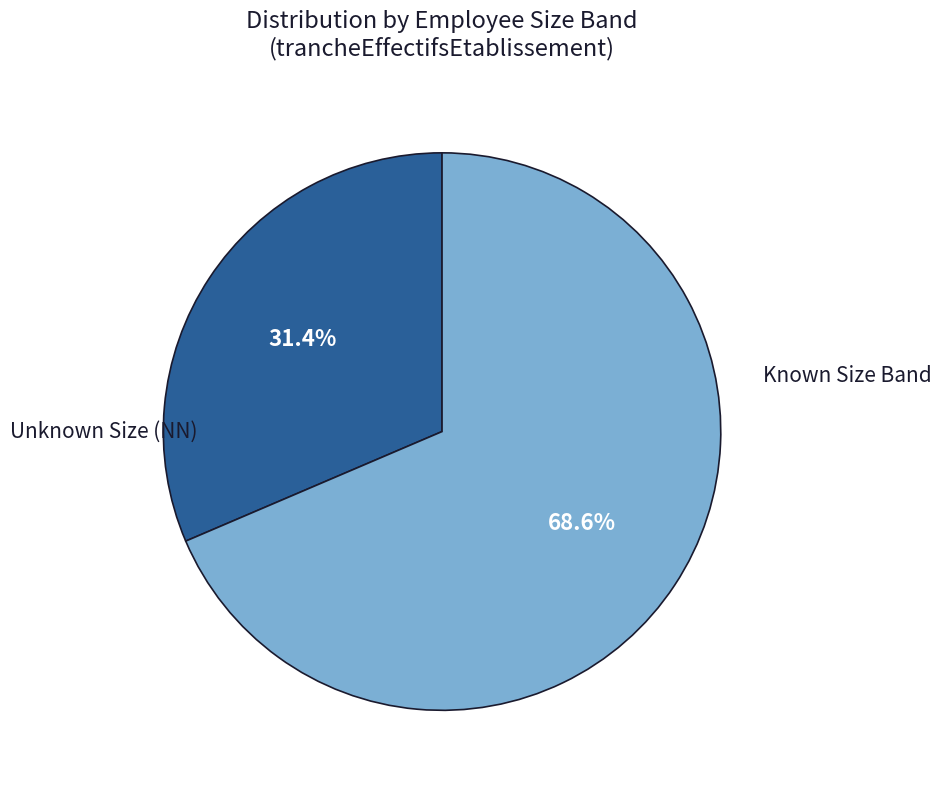

How many segments does this pie chart have?

2